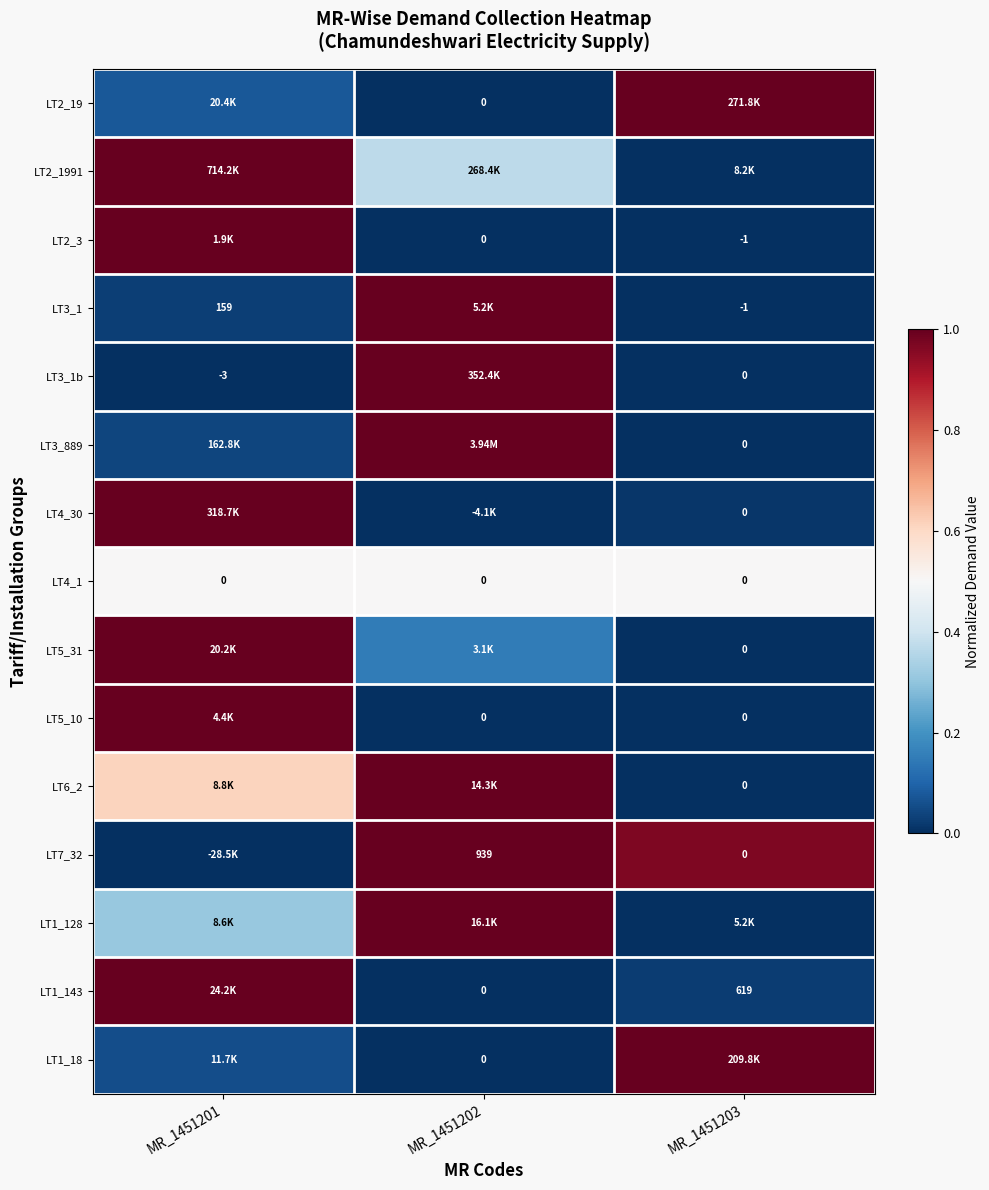

Which series has the widest spread of values?

LT2_19